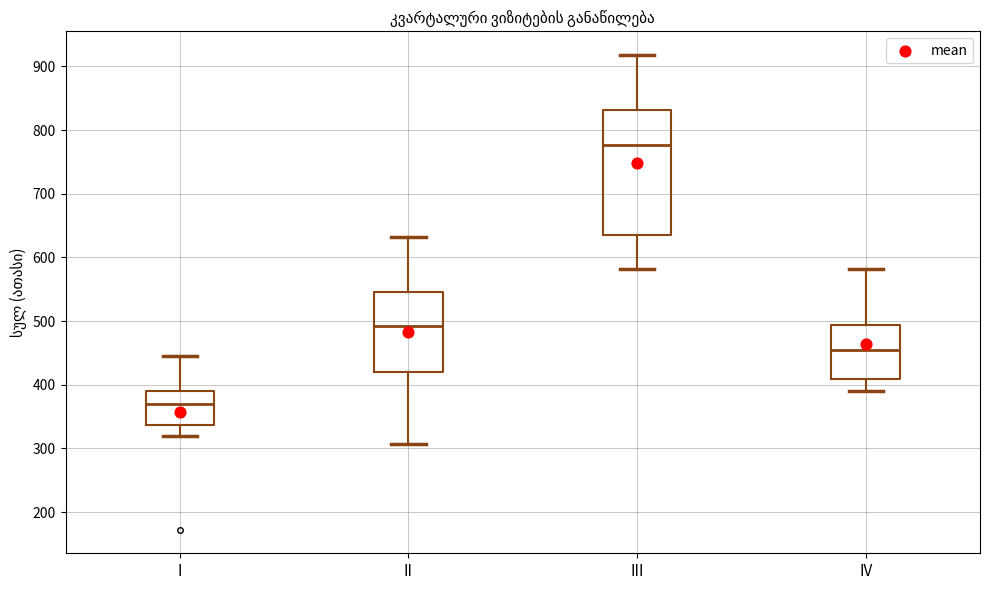

Reading left to right, read every box against the y-axis: the position of its median line, the range the box covers, and the ends of its whiskers. The values are not printed on the chart, so give them approximately, as read against the axis.

I: median 370, box 340 to 390, whiskers 320 to 440
II: median 490, box 420 to 550, whiskers 310 to 630
III: median 780, box 630 to 830, whiskers 580 to 920
IV: median 450, box 410 to 490, whiskers 390 to 580